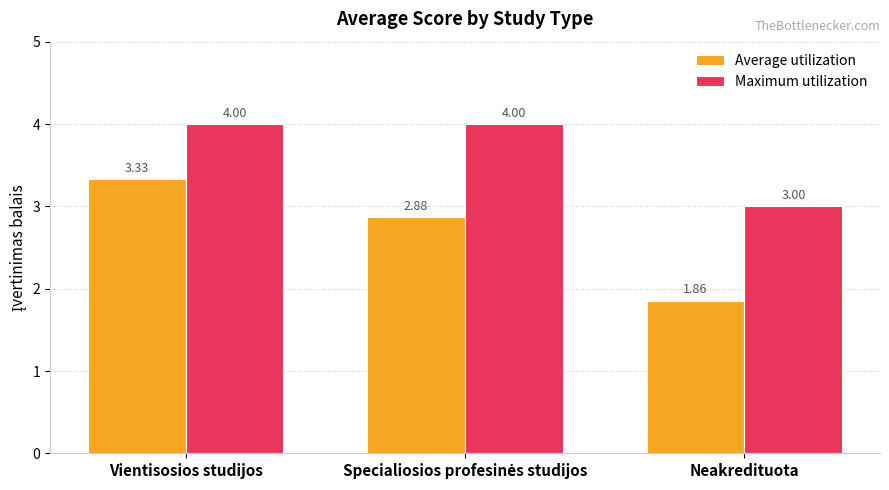

List the series in order of their peak value, lowest first.

Average utilization, Maximum utilization